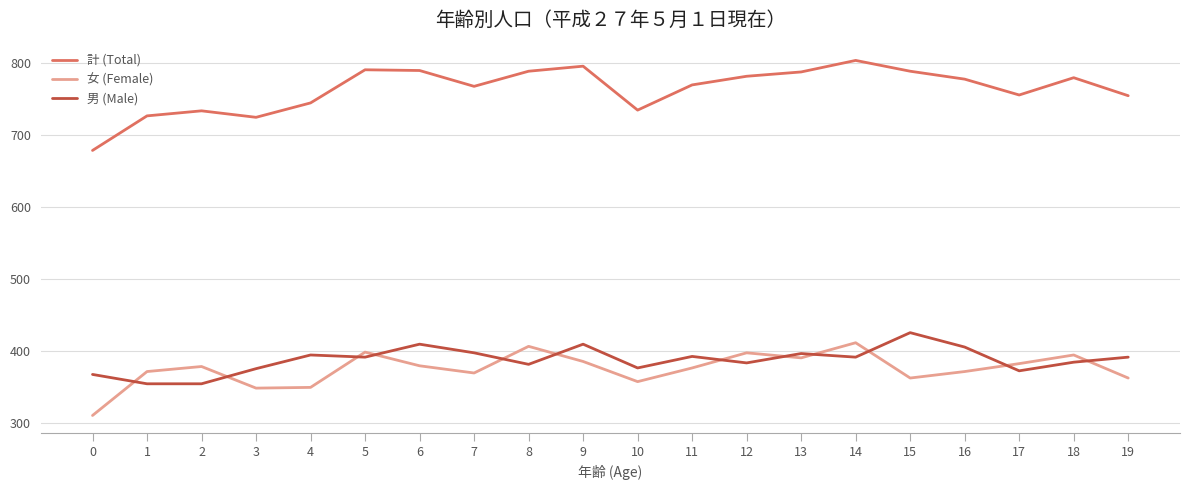

Which series has the widest spread of values?

計 (Total)